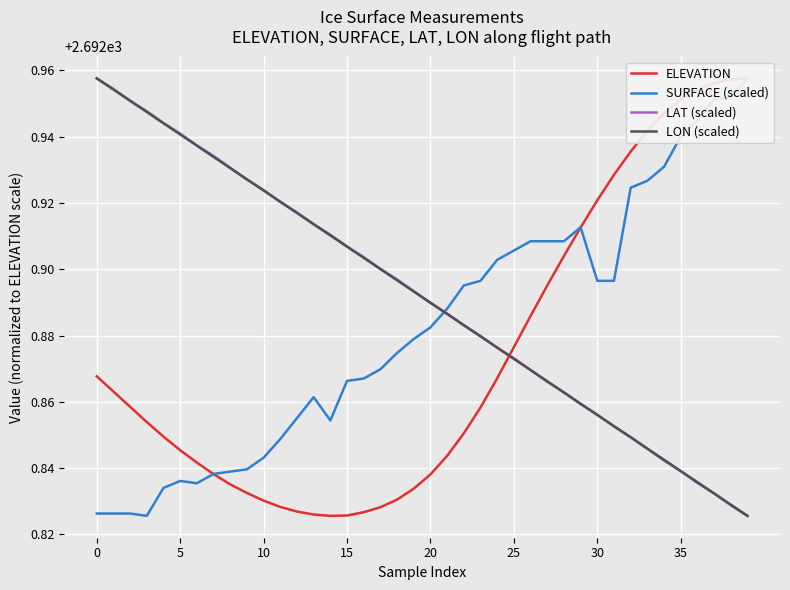

Is it true that LAT (scaled) equals 1142.2 at 15?

False